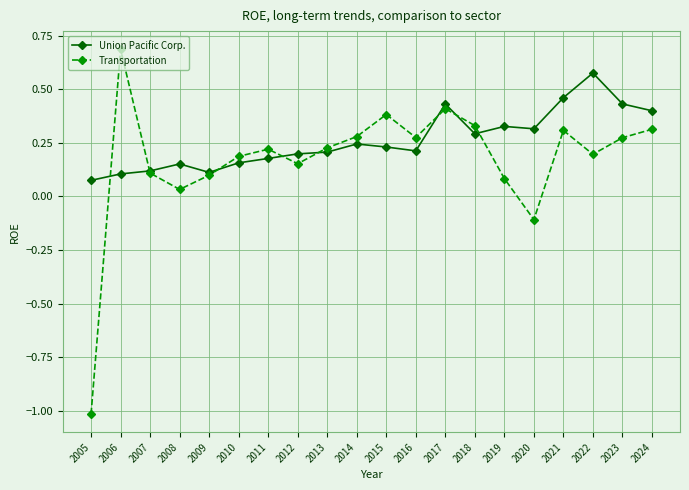

Does the chart have visible grid lines?

Yes